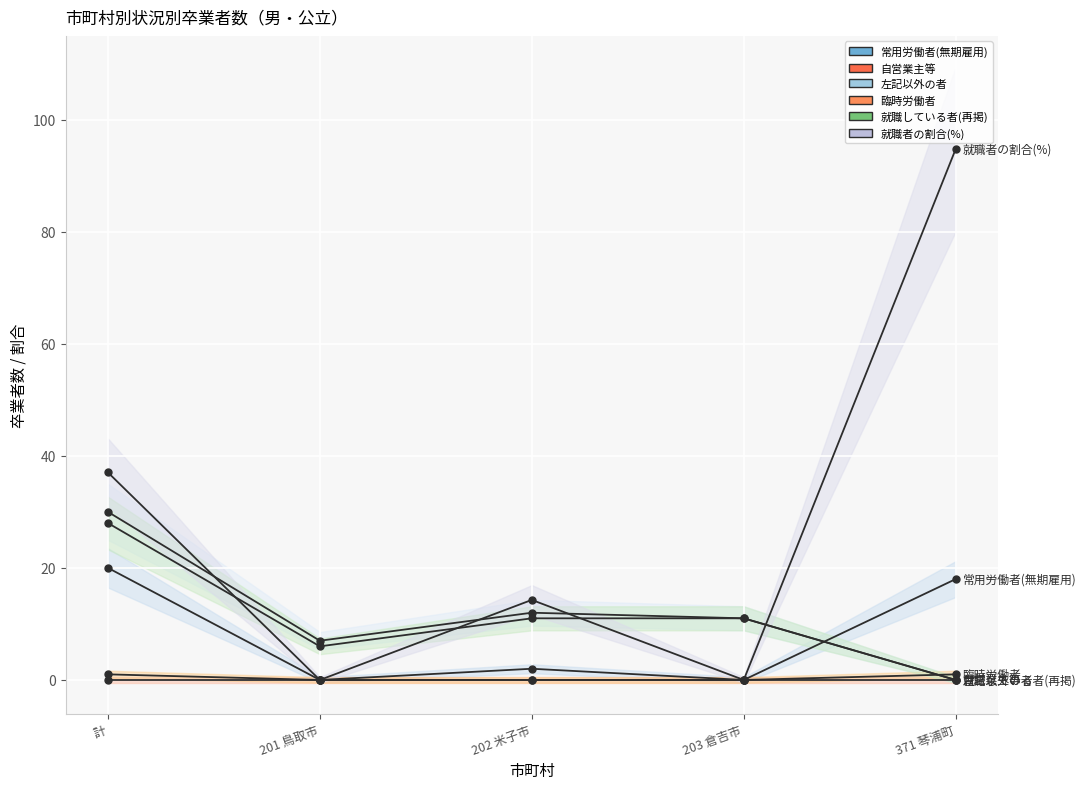

What is the difference between the maximum and minimum values in the 左記以外の者 series?

30.0